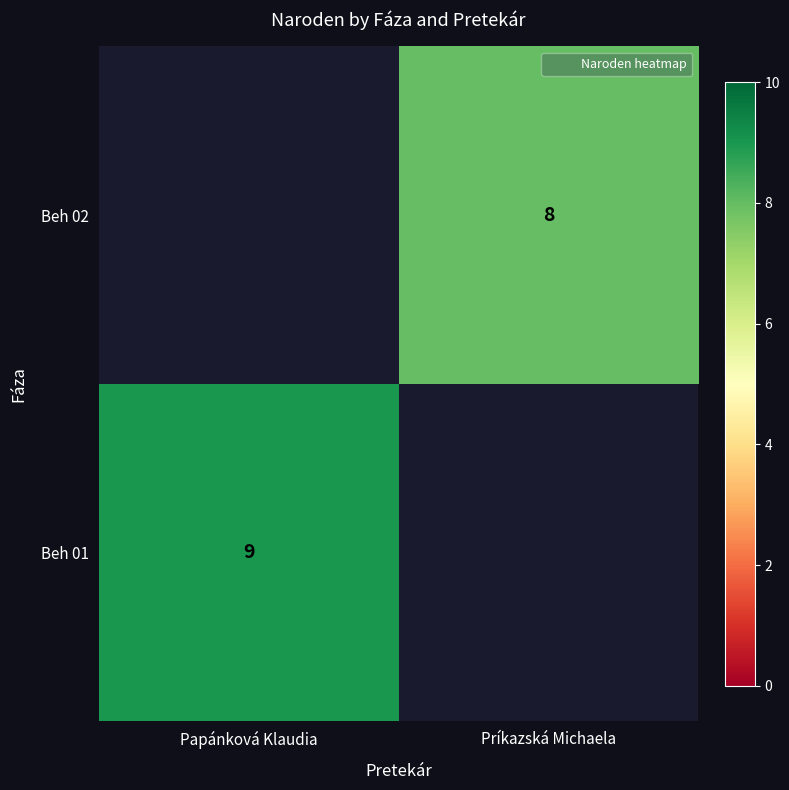

Rank the series at Príkazská Michaela from highest to lowest value.

Beh 01, Beh 02